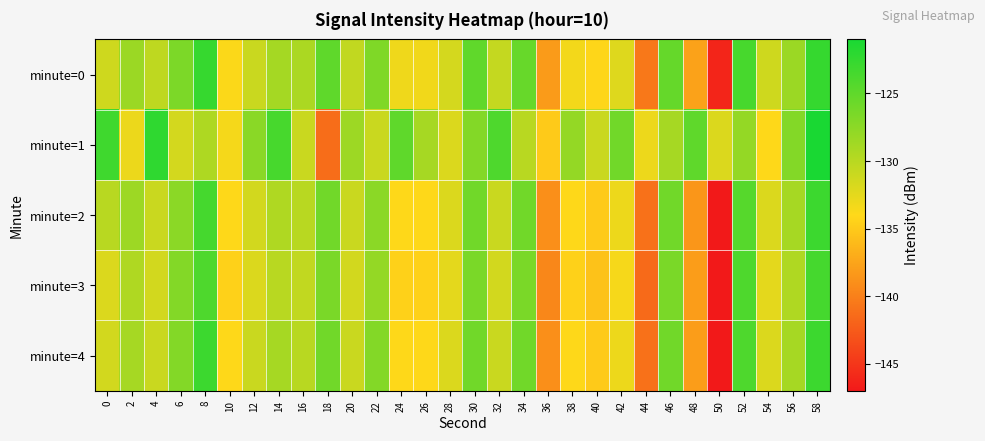

How many data points does each series have?

30